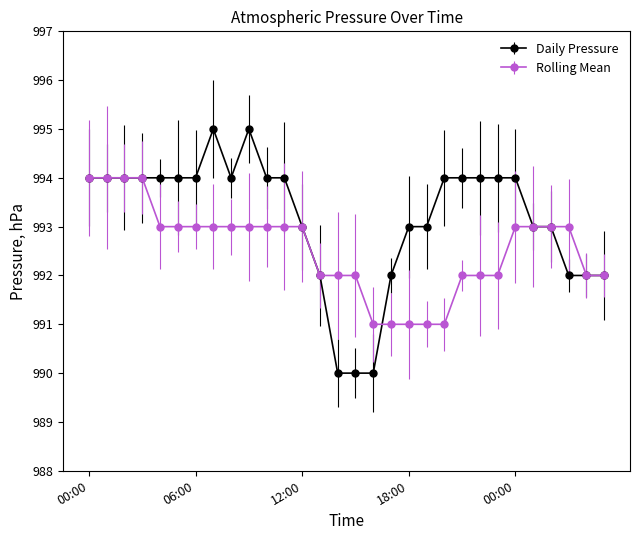

List the series in order of their overall mean, highest first.

Daily Pressure, Rolling Mean